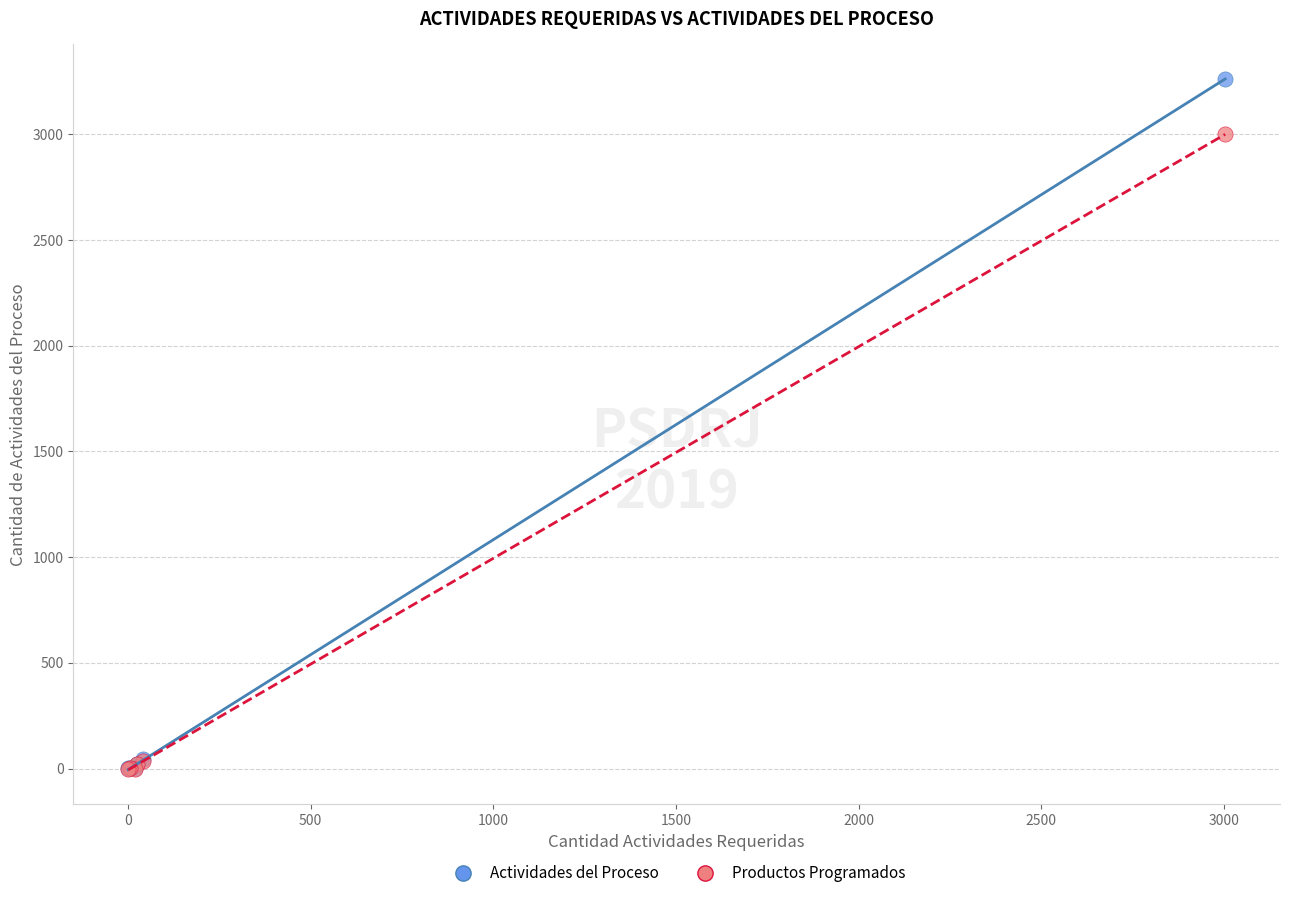

Across all series, what Y value is closest to 1631?

3000